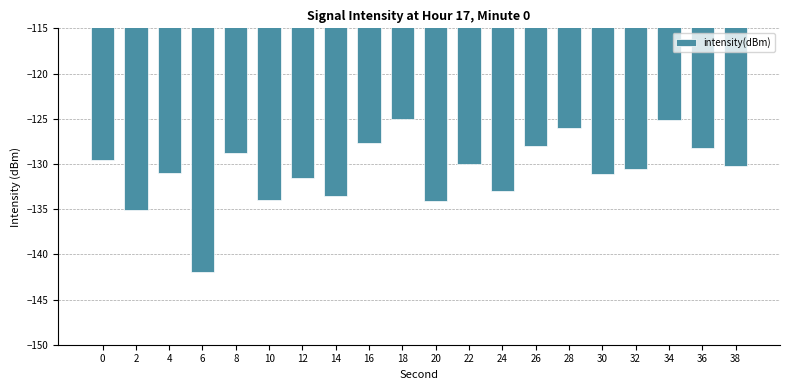

Which label corresponds to the smallest value in the chart?

6